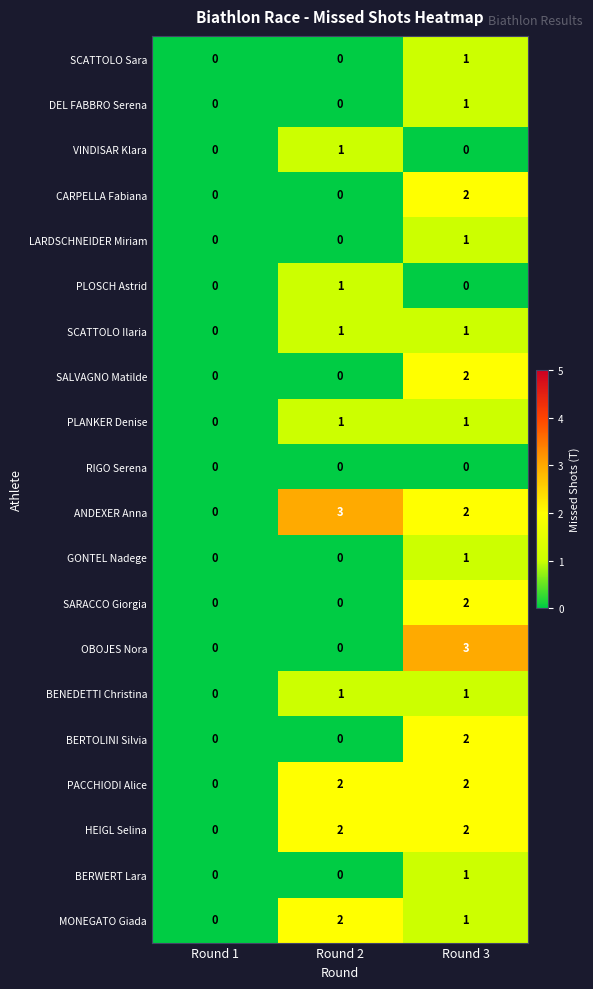

What is the maximum value shown in the chart?

3